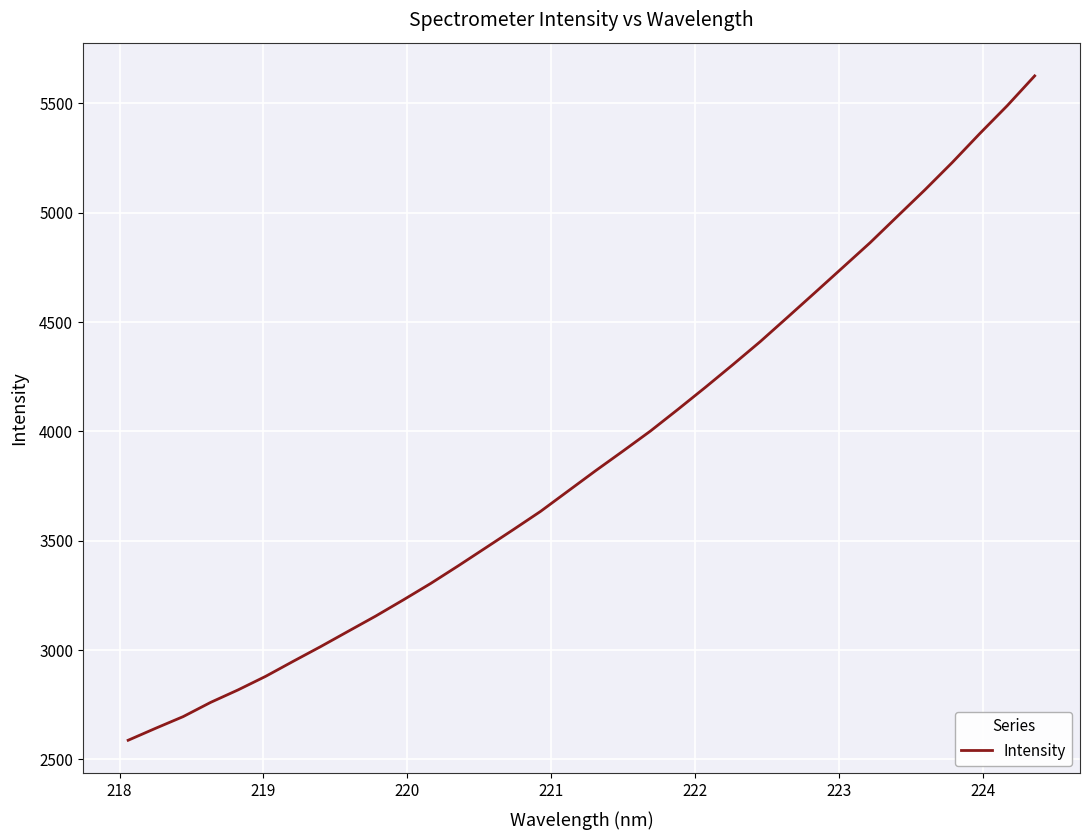

What is the greatest value displayed?

5626.2